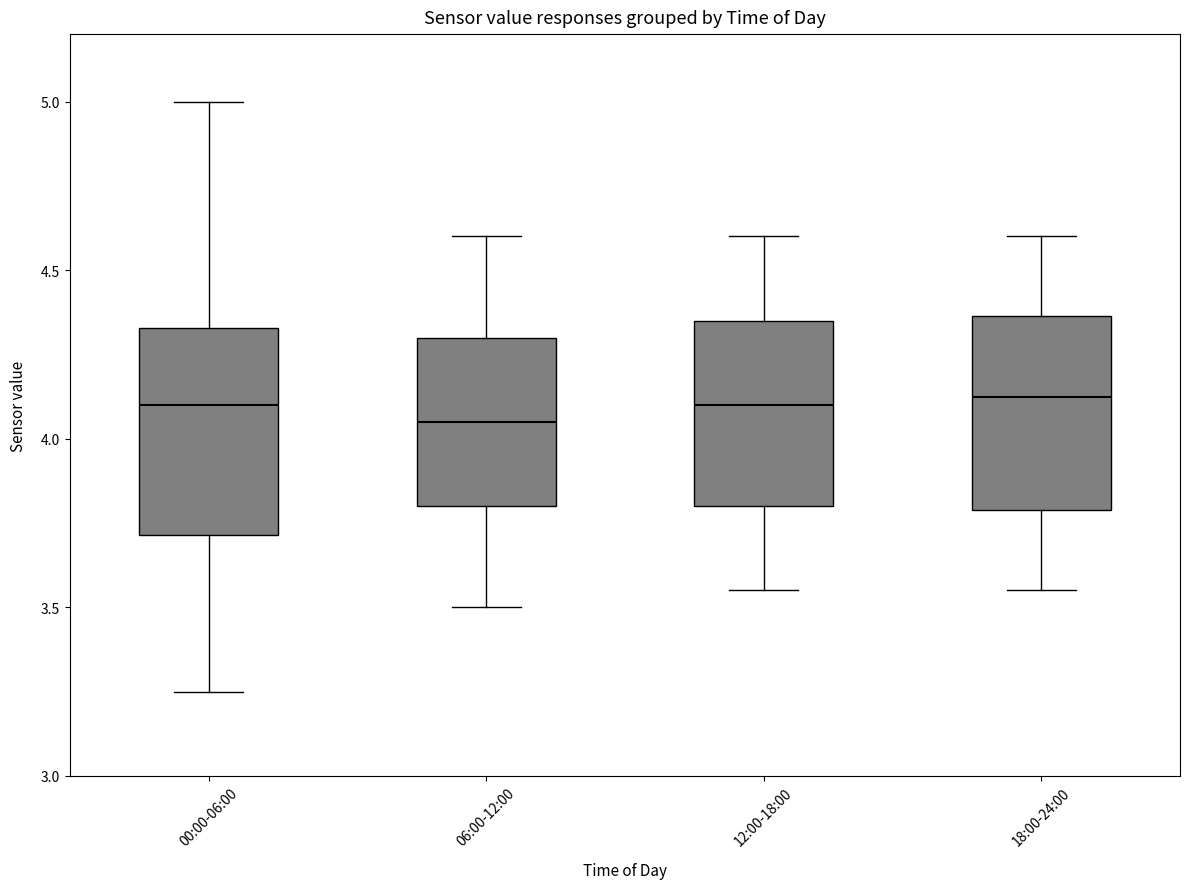

Reading left to right, read every box against the y-axis: the position of its median line, the range the box covers, and the ends of its whiskers. The values are not printed on the chart, so give them approximately, as read against the axis.

00:00-06:00: median 4.10, box 3.70 to 4.35, whiskers 3.25 to 5.00
06:00-12:00: median 4.05, box 3.80 to 4.30, whiskers 3.50 to 4.60
12:00-18:00: median 4.10, box 3.80 to 4.35, whiskers 3.55 to 4.60
18:00-24:00: median 4.15, box 3.80 to 4.35, whiskers 3.55 to 4.60